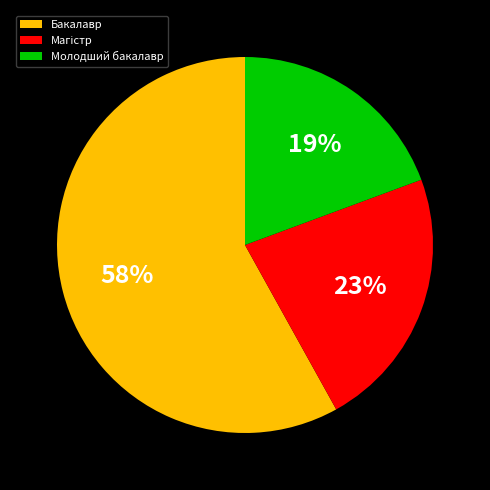

Is Молодший бакалавр the majority of the pie?

No